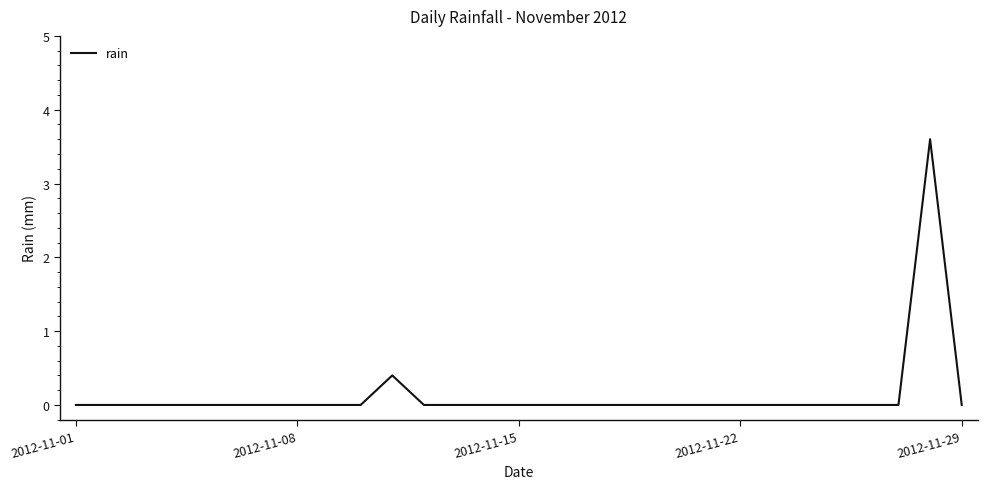

What is the maximum value shown in the chart?

3.6